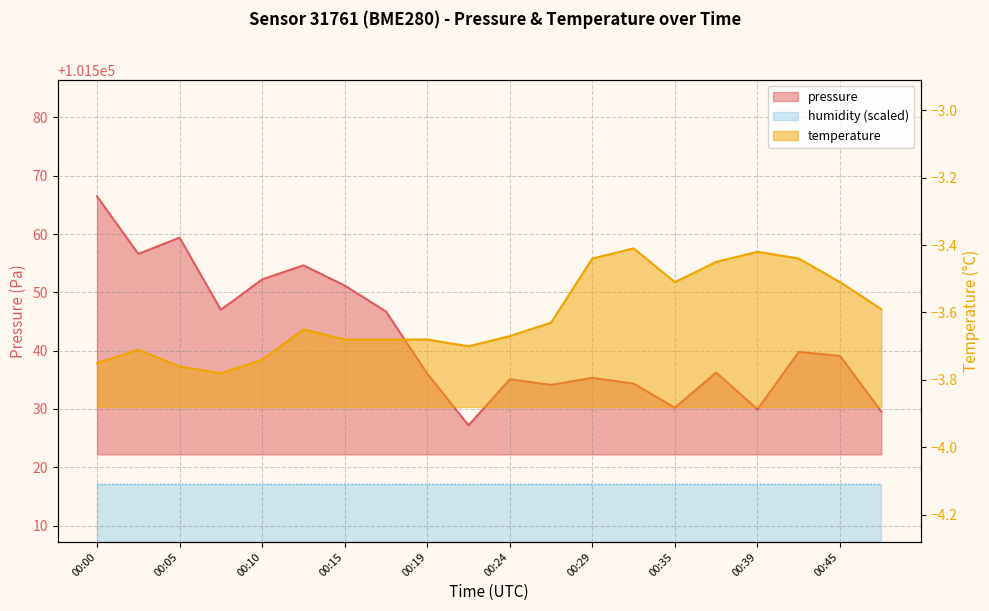

True or false: temperature has a value of -5.8 at 00:22.

False